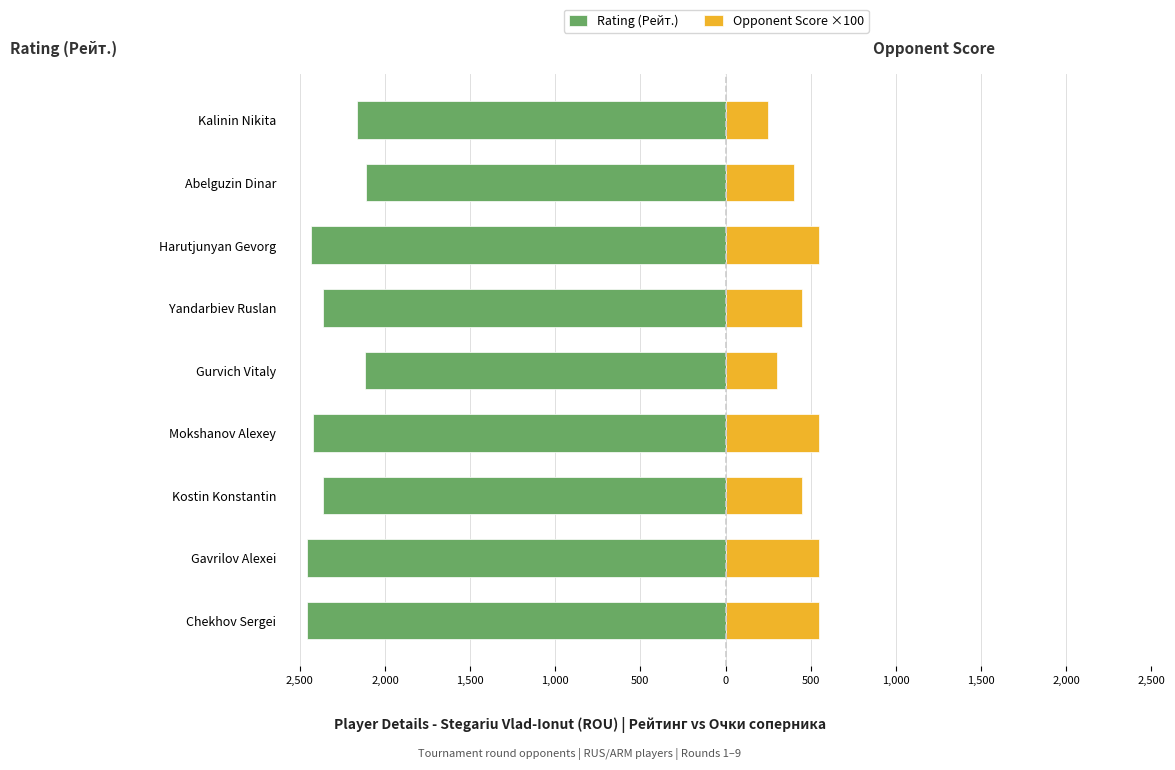

What is the average value of the Opponent Score ×100 series?

450